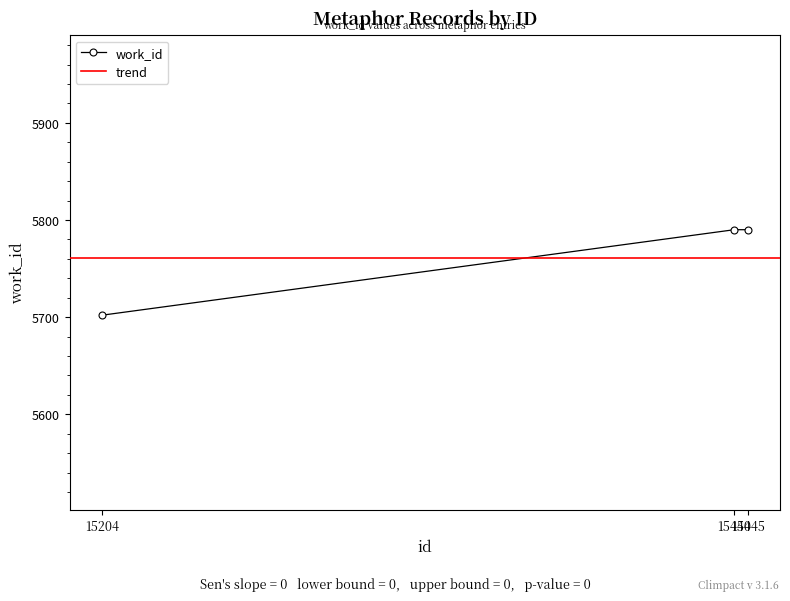

Read the value at 15204, to the nearest 10.

5700